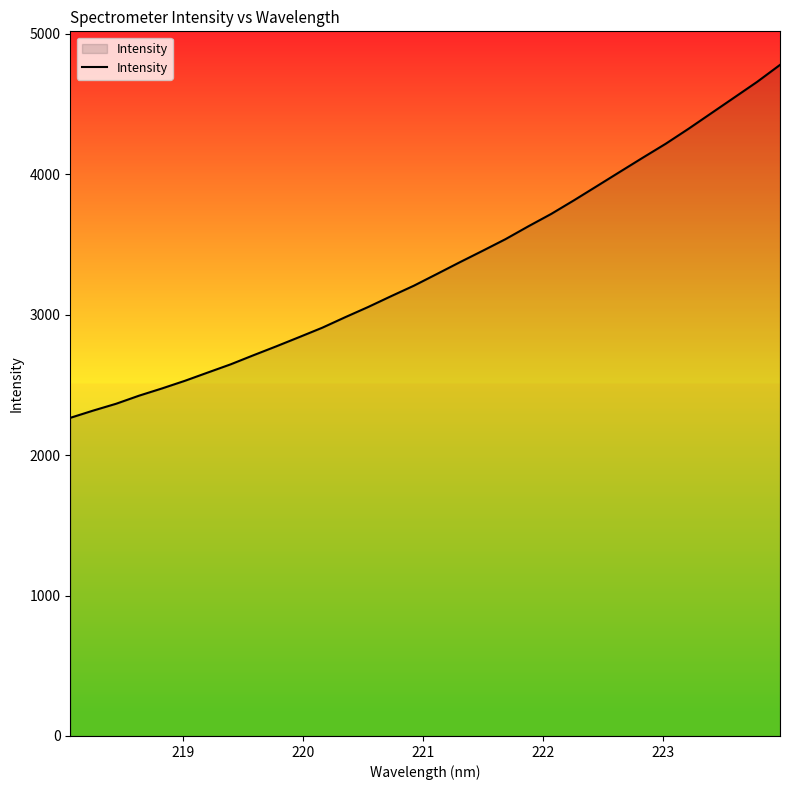

What is the difference between the maximum and minimum values?

2513.4